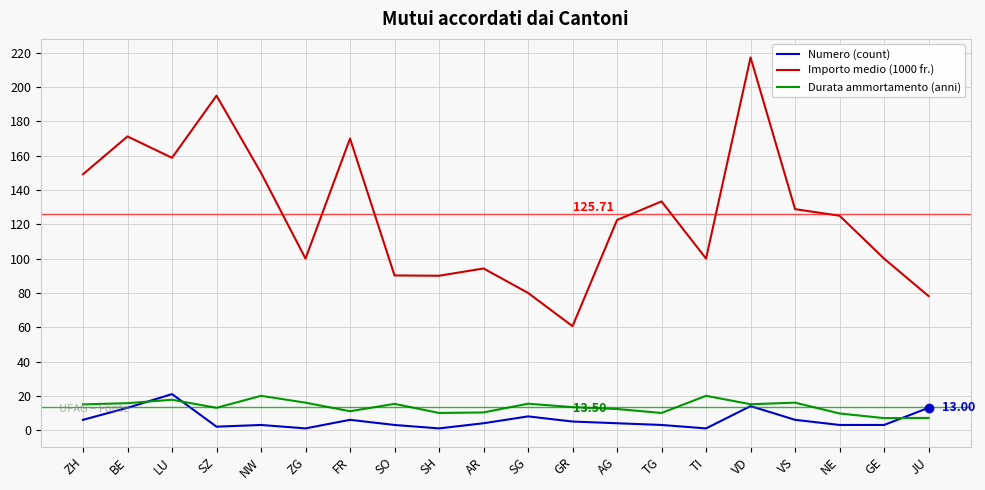

At how many categories does at least one series exceed 82?

17